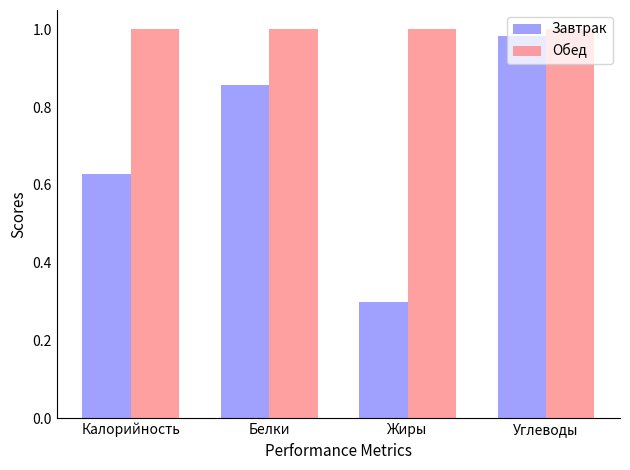

Which category has the highest value in the Завтрак series?

Углеводы